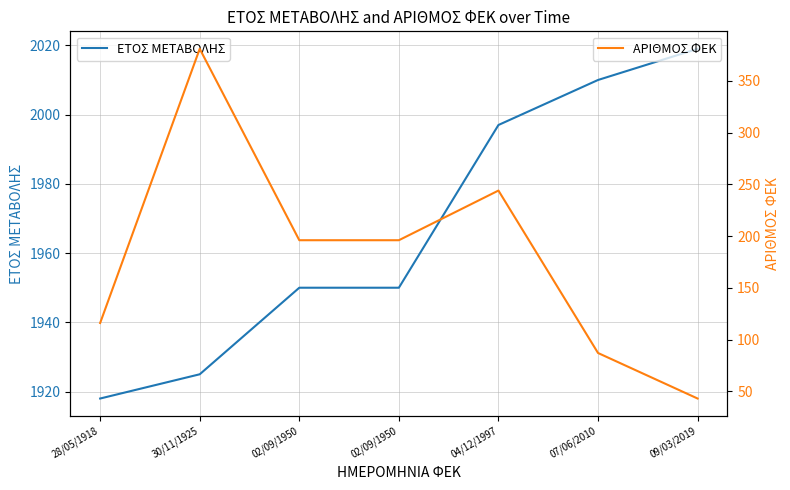

List the series in order of their overall mean, lowest first.

ΑΡΙΘΜΟΣ ΦΕΚ, ΕΤΟΣ ΜΕΤΑΒΟΛΗΣ